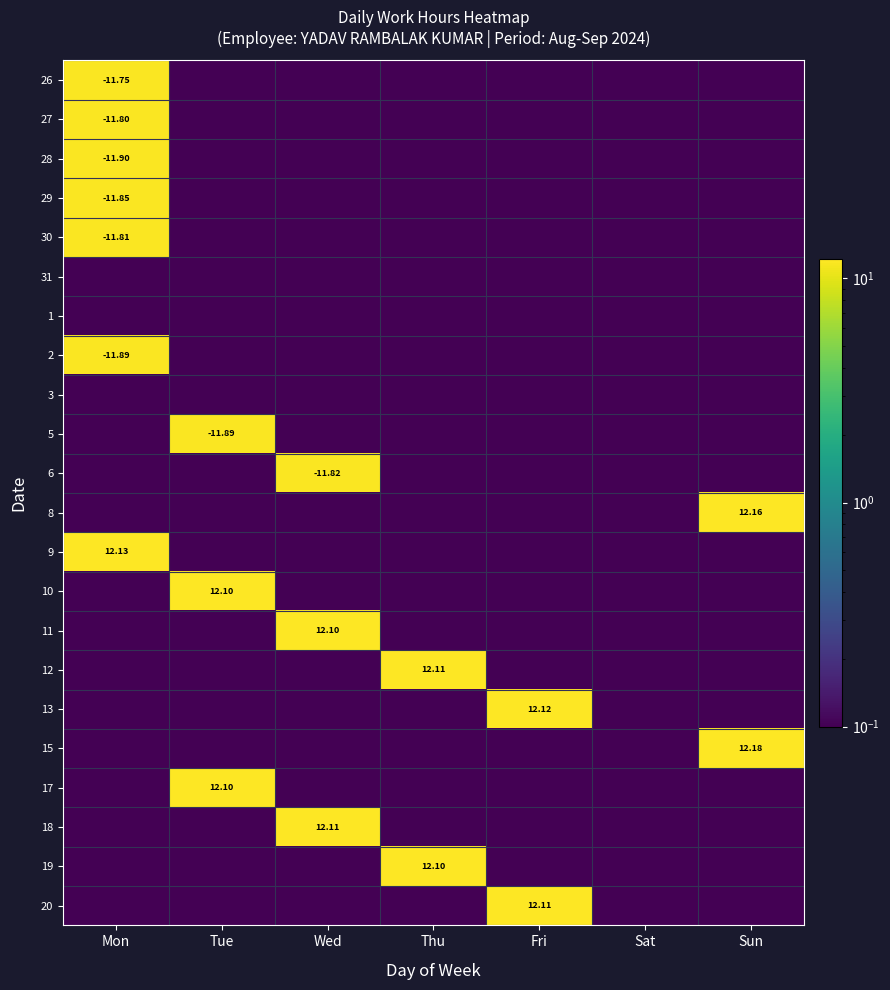

At which category is the sum across all series the highest?

Mon